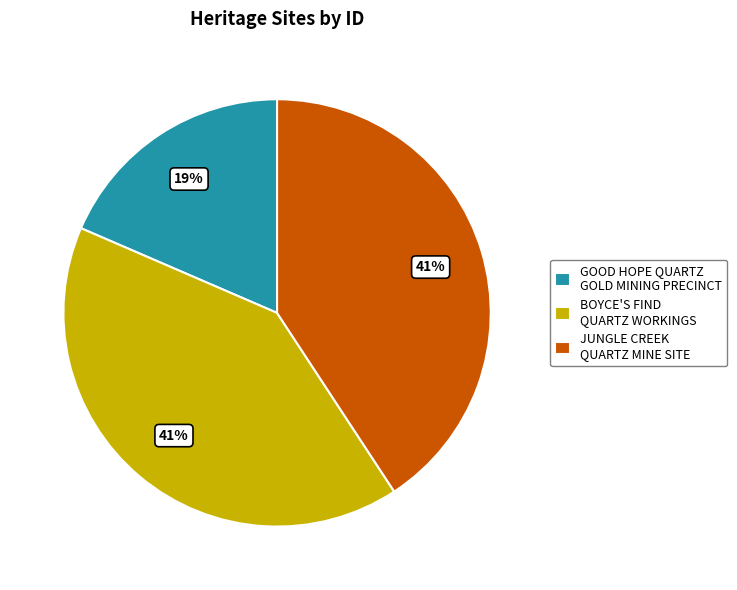

How many slices are in this pie chart?

3